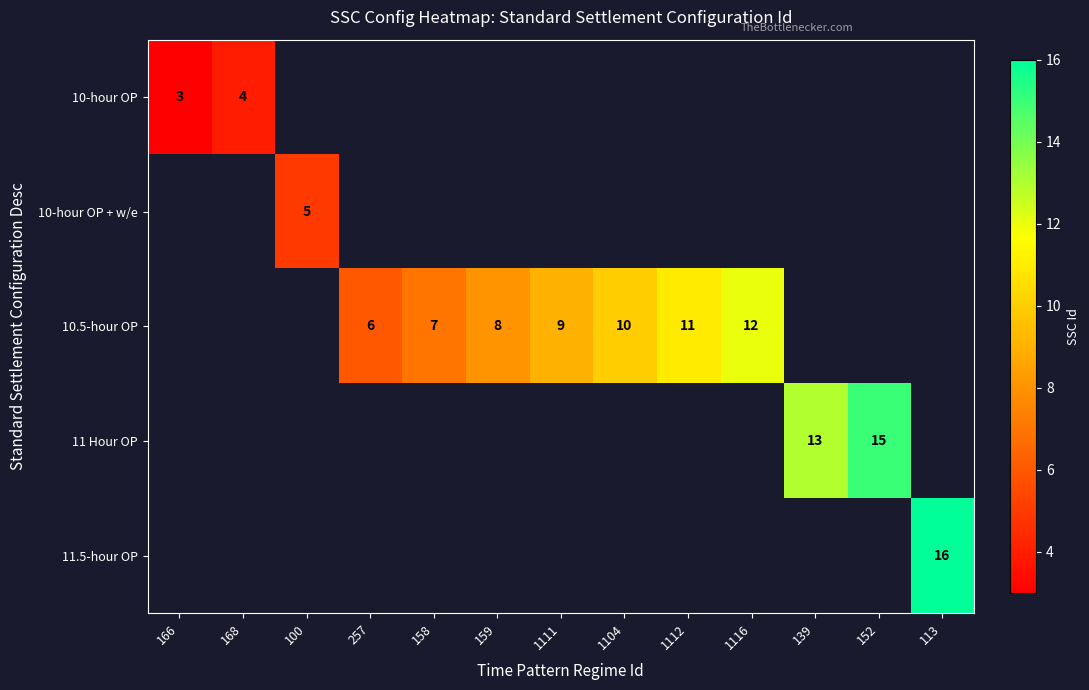

The value of 10-hour OP at 166 is 1. True or false?

False